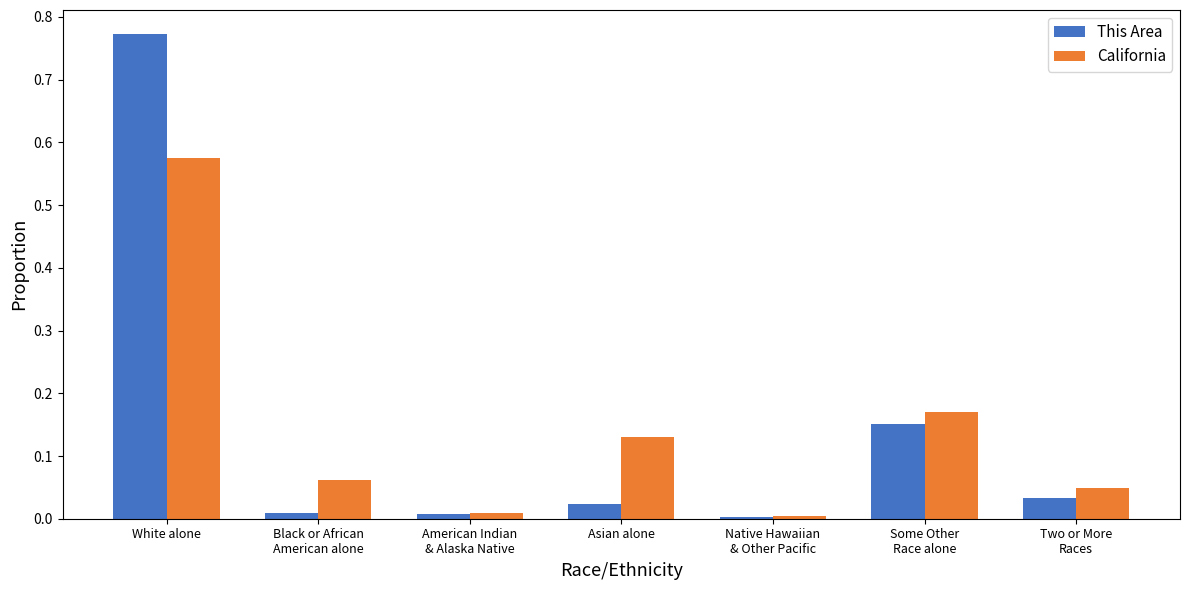

Which category has the highest value in the California series?

White alone